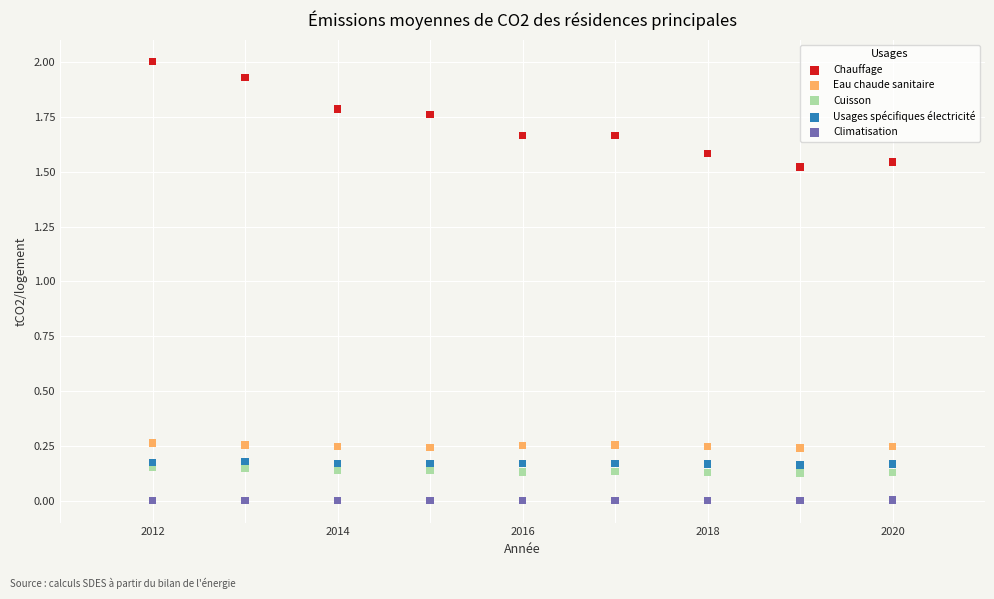

Across all data points, what is the range of Y values (max minus min)?

2.0